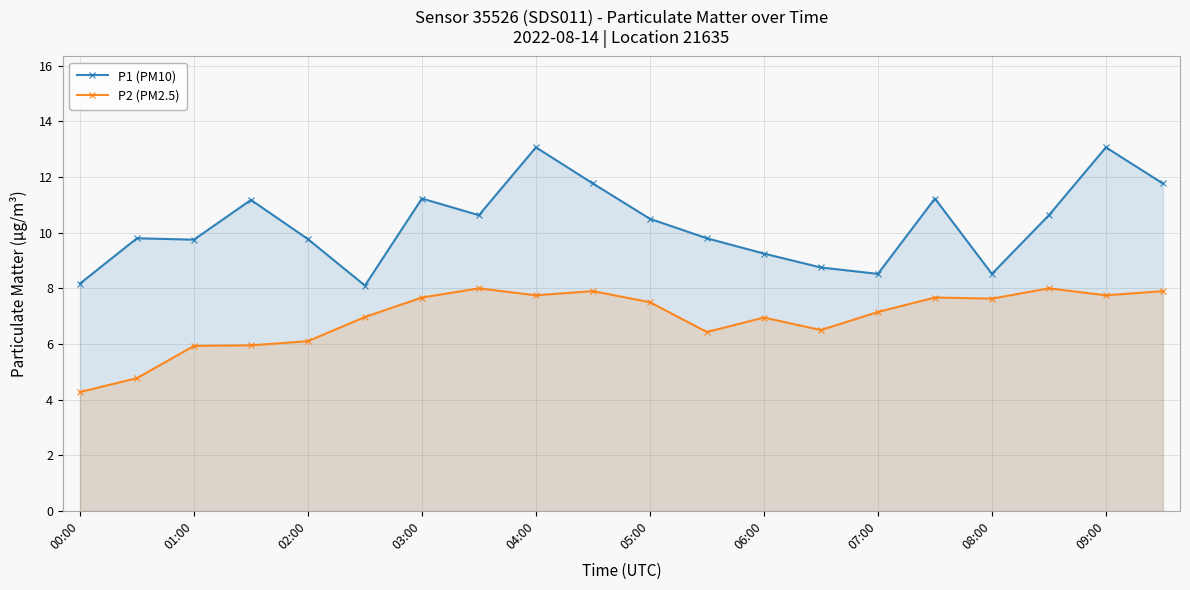

At 09:00, list the series in order from largest to smallest.

P1 (PM10), P2 (PM2.5)